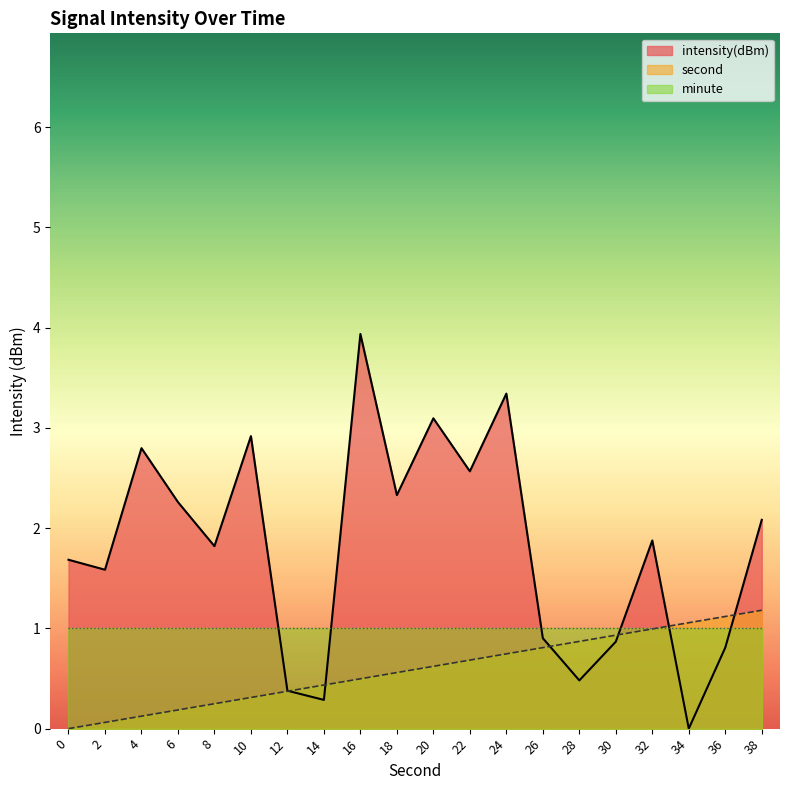

At how many categories does at least one series exceed 3?

3